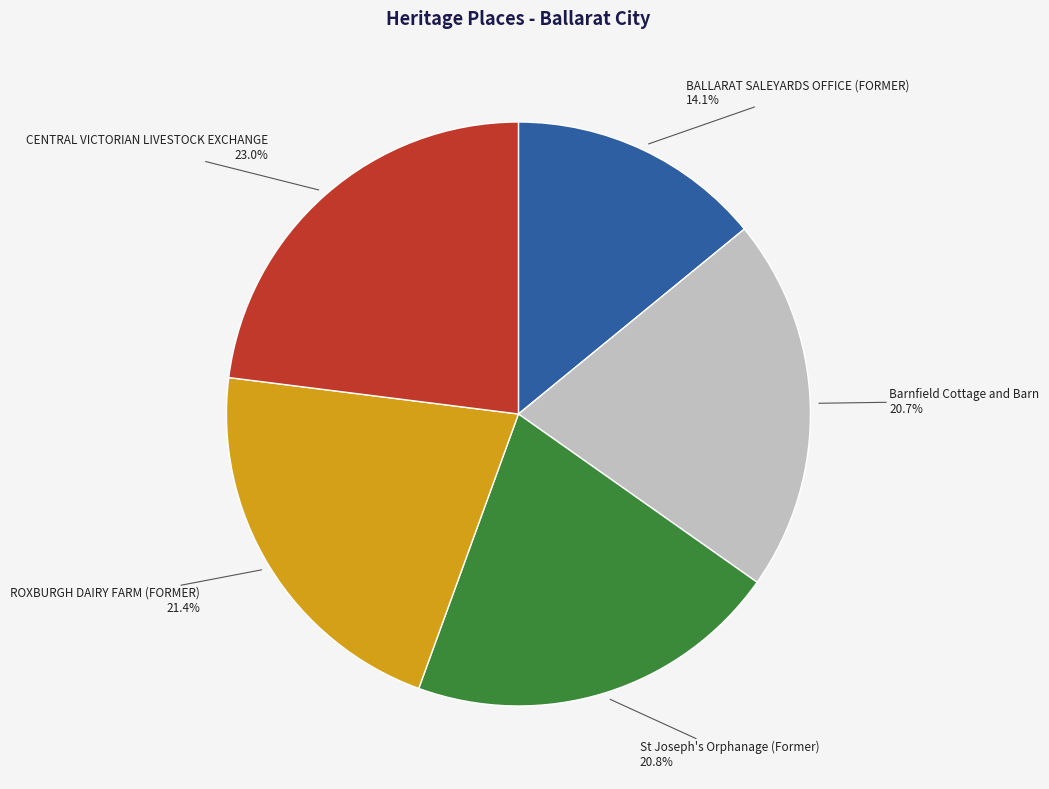

Is there any slice that represents more than half of the pie?

No